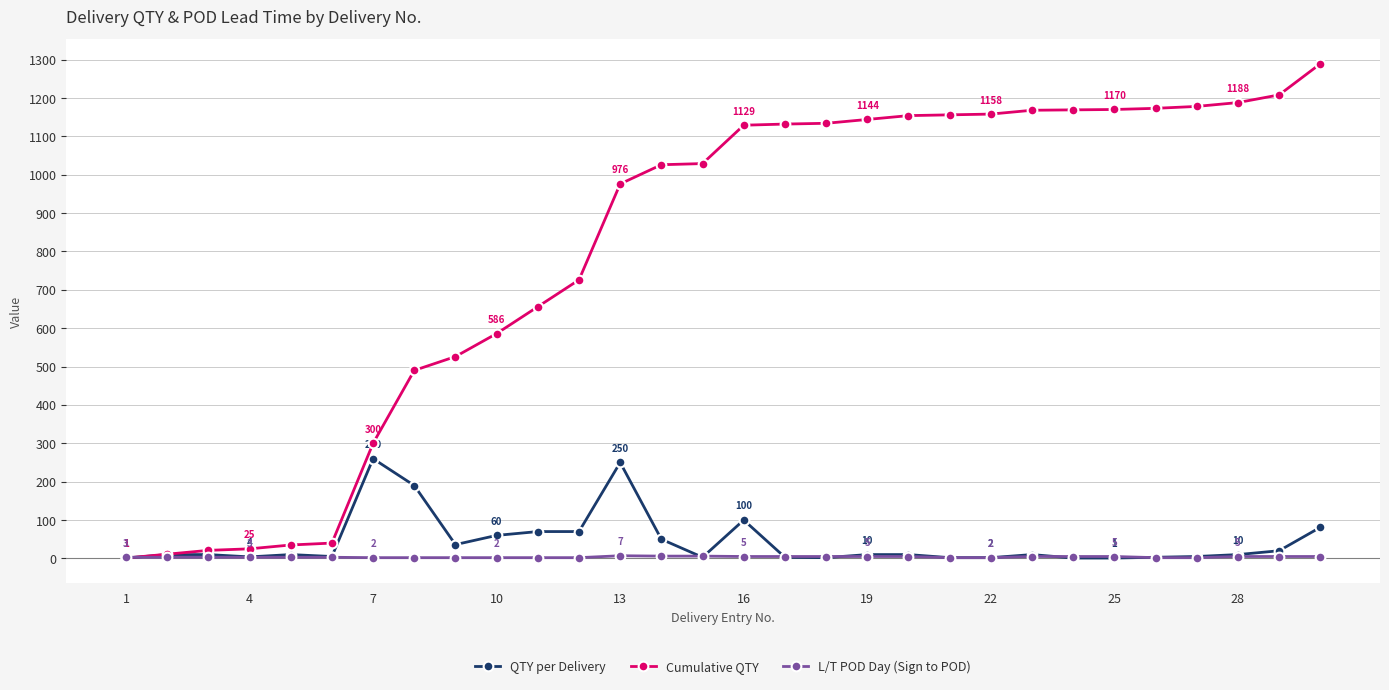

At how many categories does at least one series exceed 1050?

15